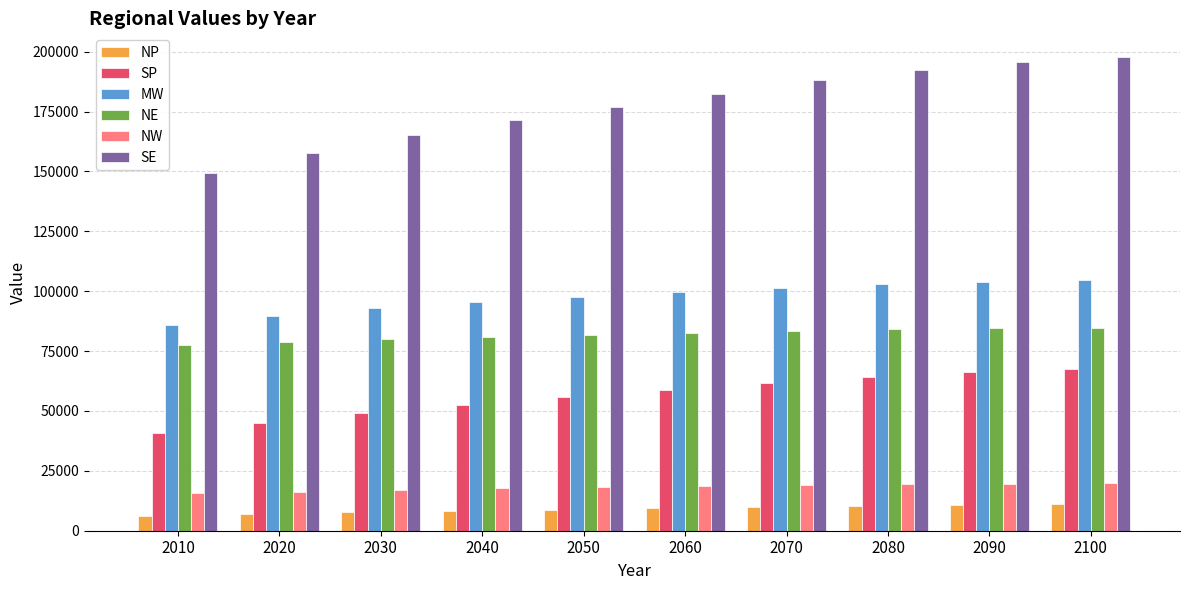

What is the value of the SP bar at the 7th from the left?

61794.0